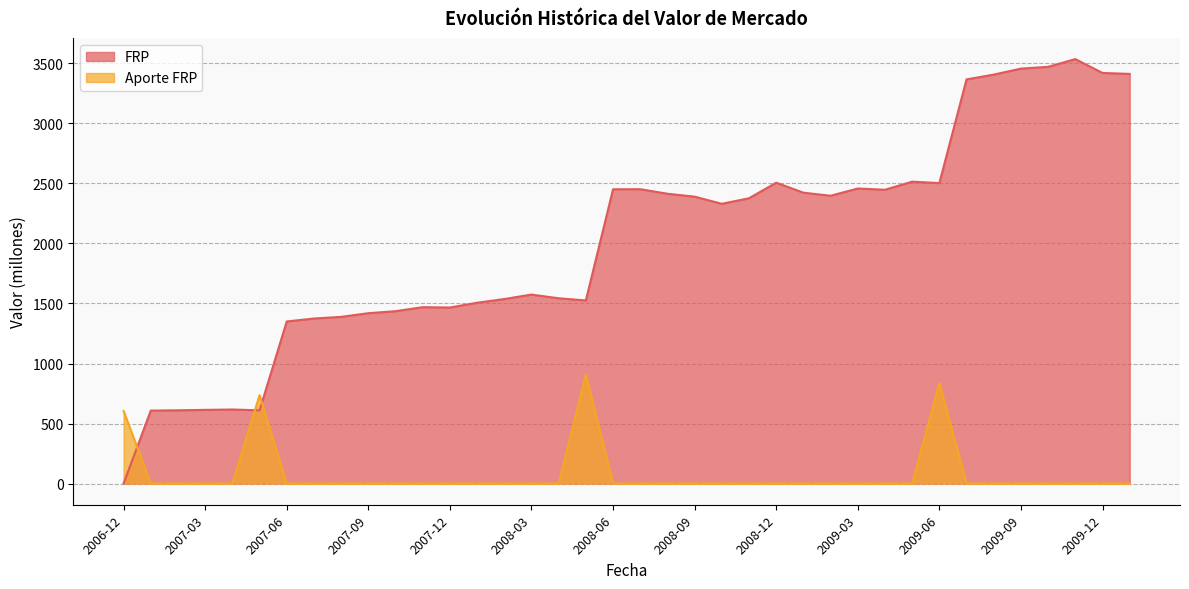

Which series has the widest spread of values?

FRP